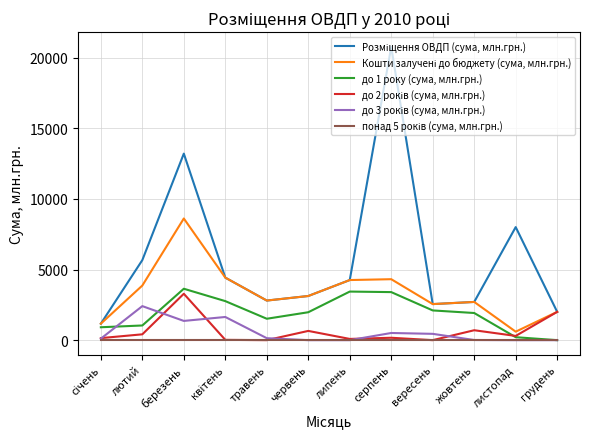

At which category does the chart reach its peak across all series?

серпень